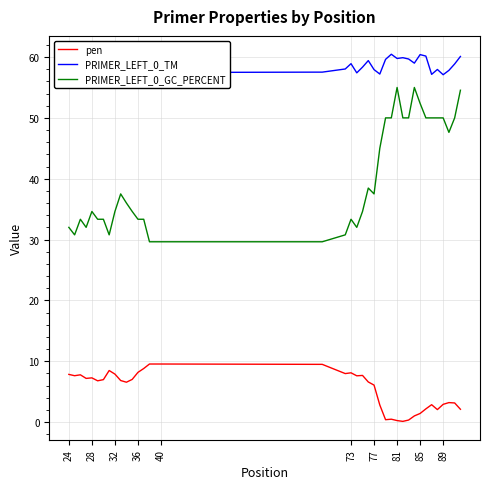

True or false: PRIMER_LEFT_0_GC_PERCENT and pen cross at least once.

False